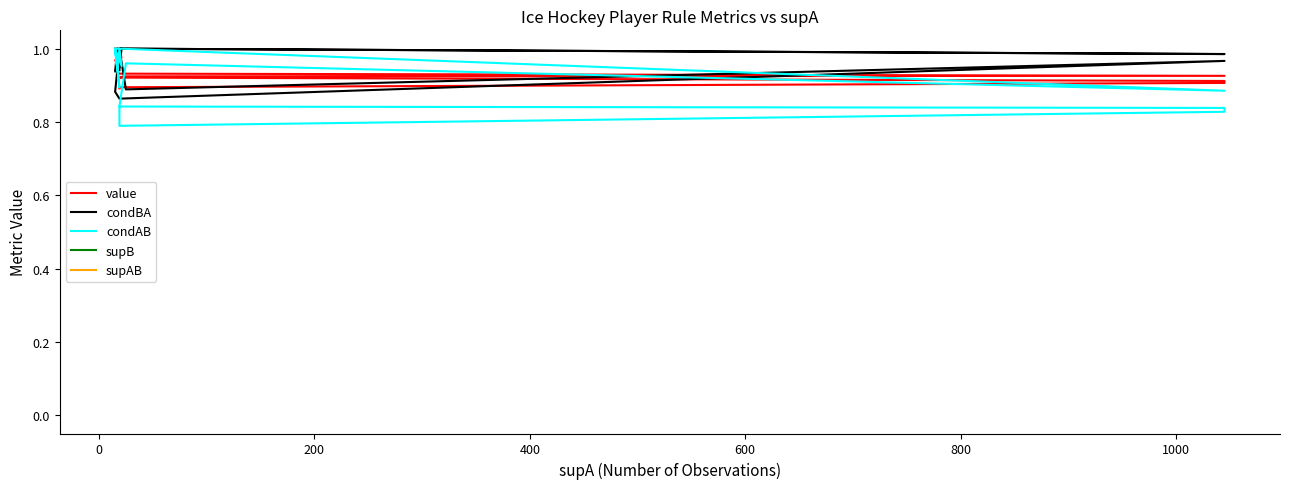

What are all the series names shown in the legend?

value, condBA, condAB, supB, supAB